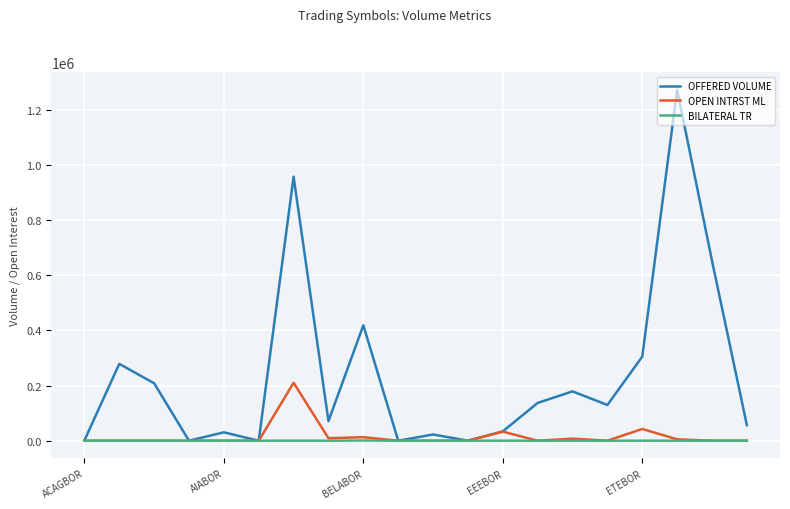

How many lines are shown in the chart?

3